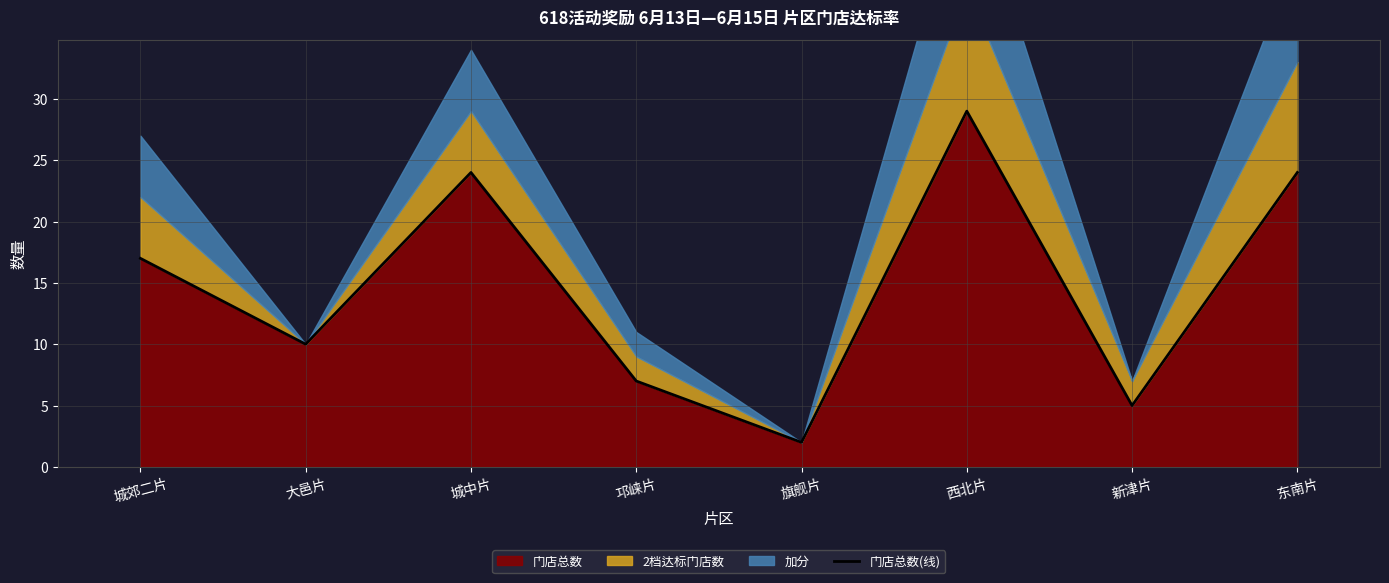

Where is the data nearest to the value 15?

城郊二片